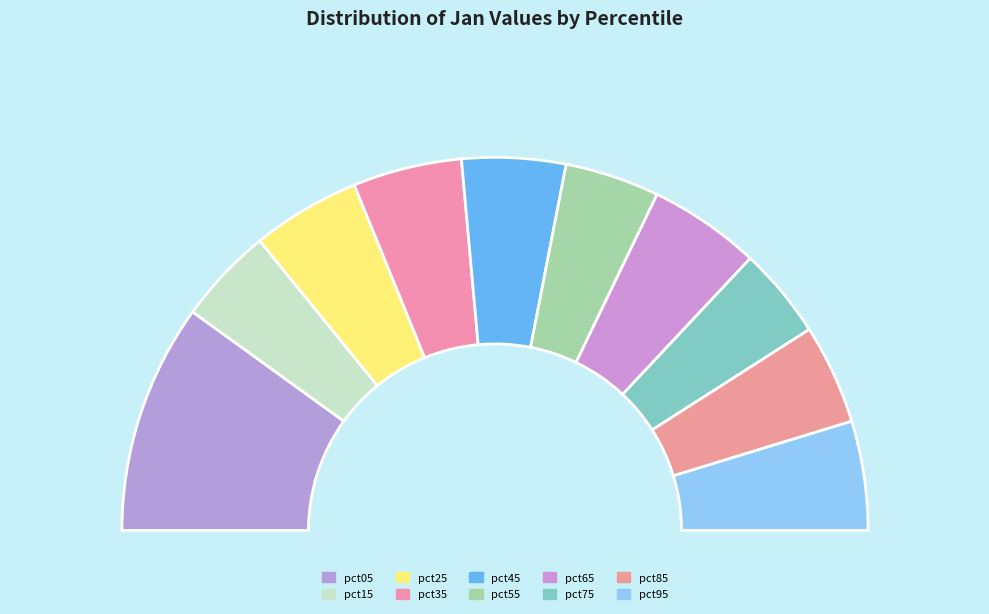

Is there a majority slice in this chart?

No